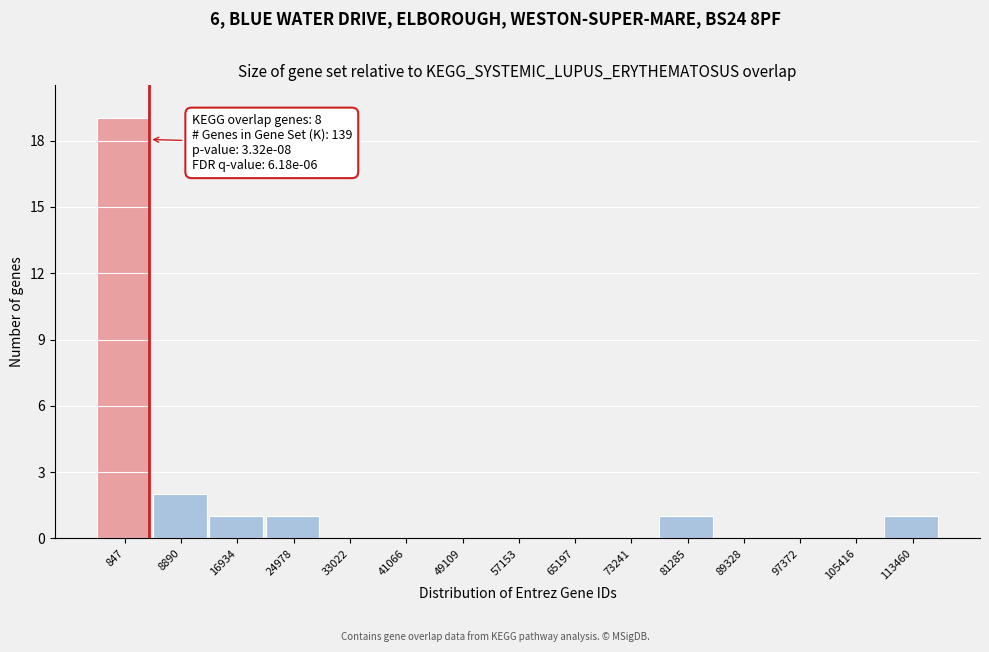

Reading left to right, what are all the values shown in this chart?

847=19	8890=2	16934=1	24978=1	33022=0	41066=0	49109=0	57153=0	65197=0	73241=0	81285=1	89328=0	97372=0	105416=0	113460=1